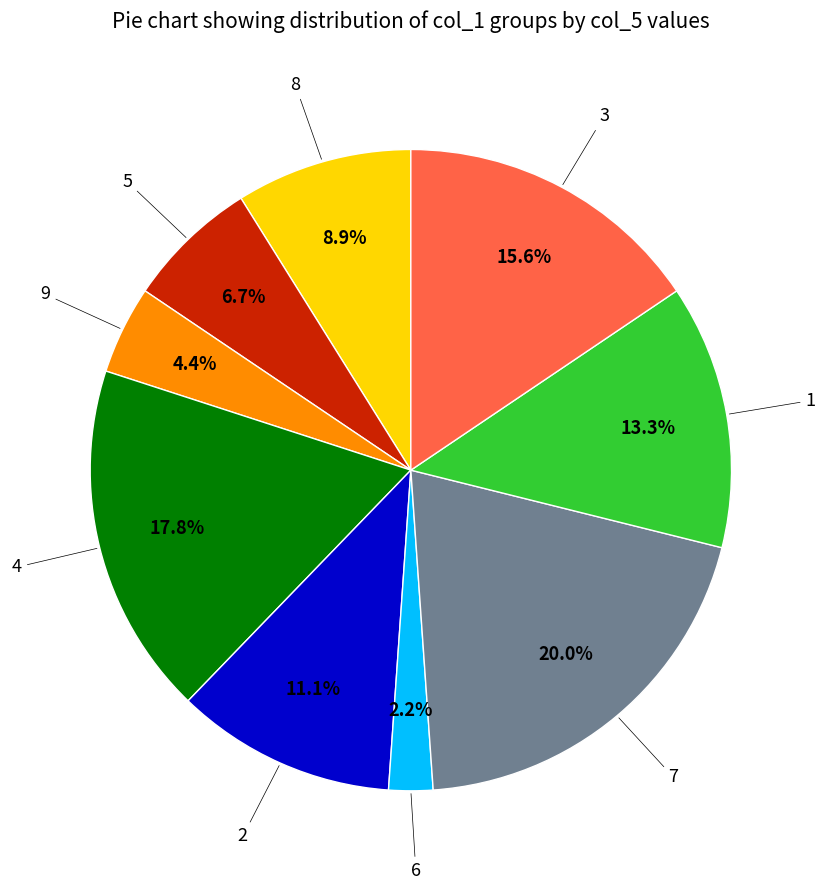

Is there any slice that represents more than half of the pie?

No